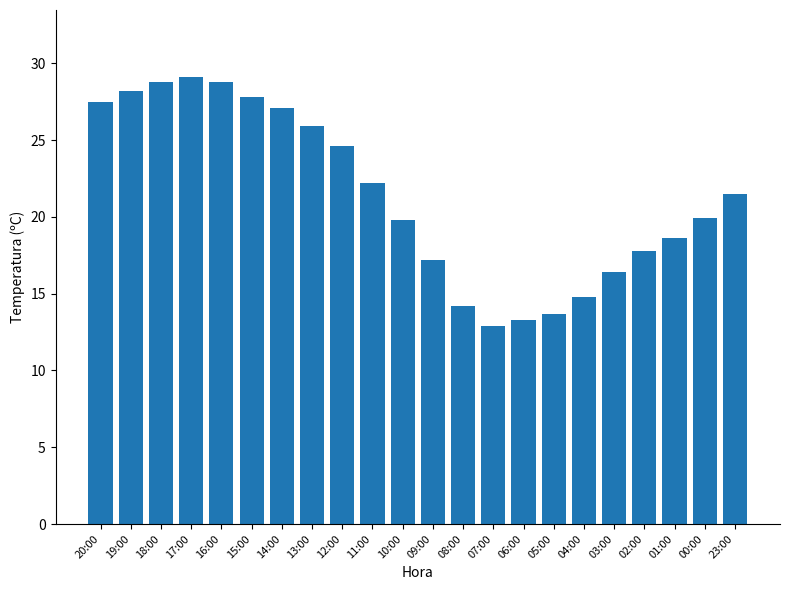

True or false: the data shows 29.1 at 17:00.

True